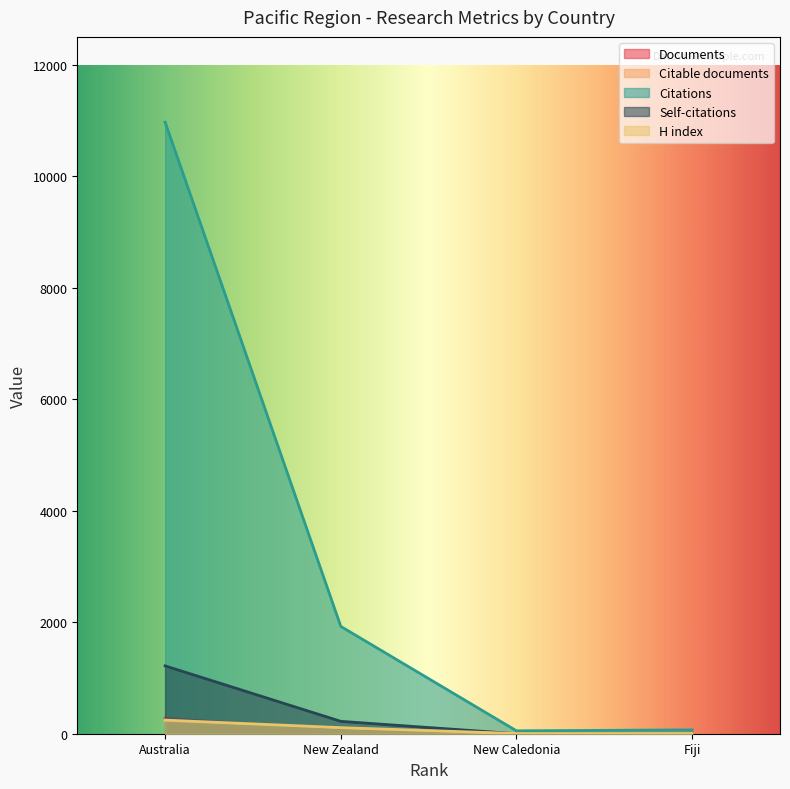

How many lines are shown in the chart?

5